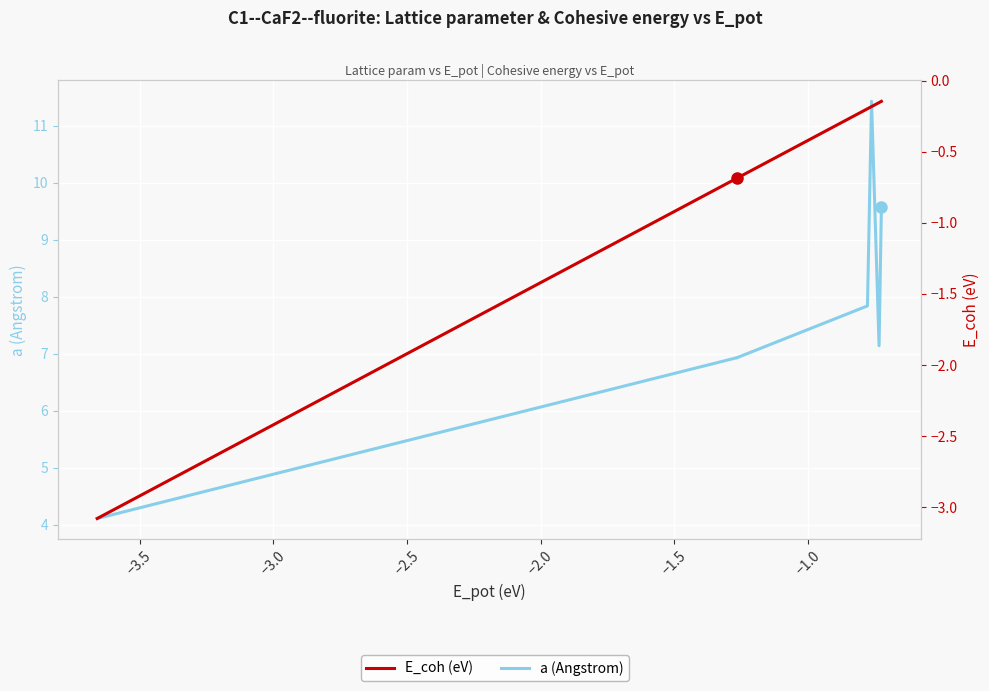

What is the sum of all E_coh (eV) values?

-12.2